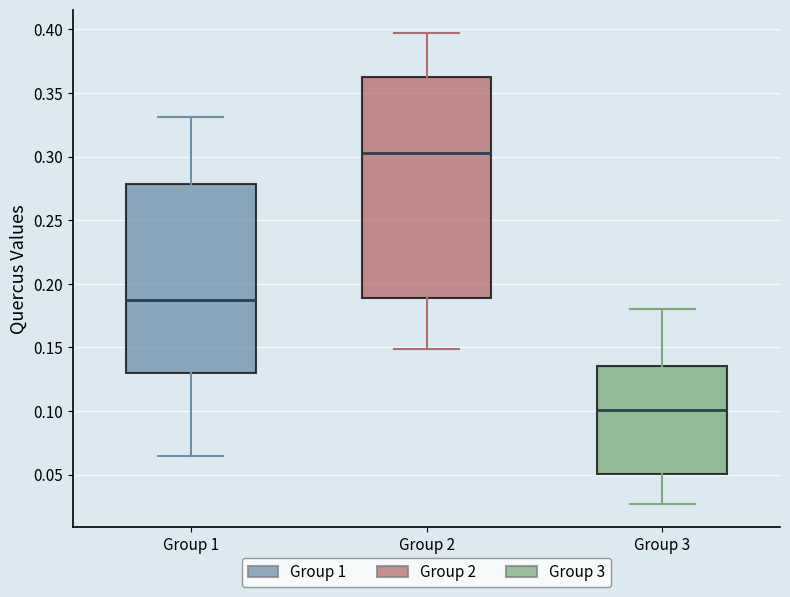

Reading left to right, read every box against the y-axis: the position of its median line, the range the box covers, and the ends of its whiskers. The values are not printed on the chart, so give them approximately, as read against the axis.

Group 1: median 0.185, box 0.130 to 0.280, whiskers 0.065 to 0.330
Group 2: median 0.305, box 0.190 to 0.365, whiskers 0.150 to 0.395
Group 3: median 0.100, box 0.050 to 0.135, whiskers 0.025 to 0.180